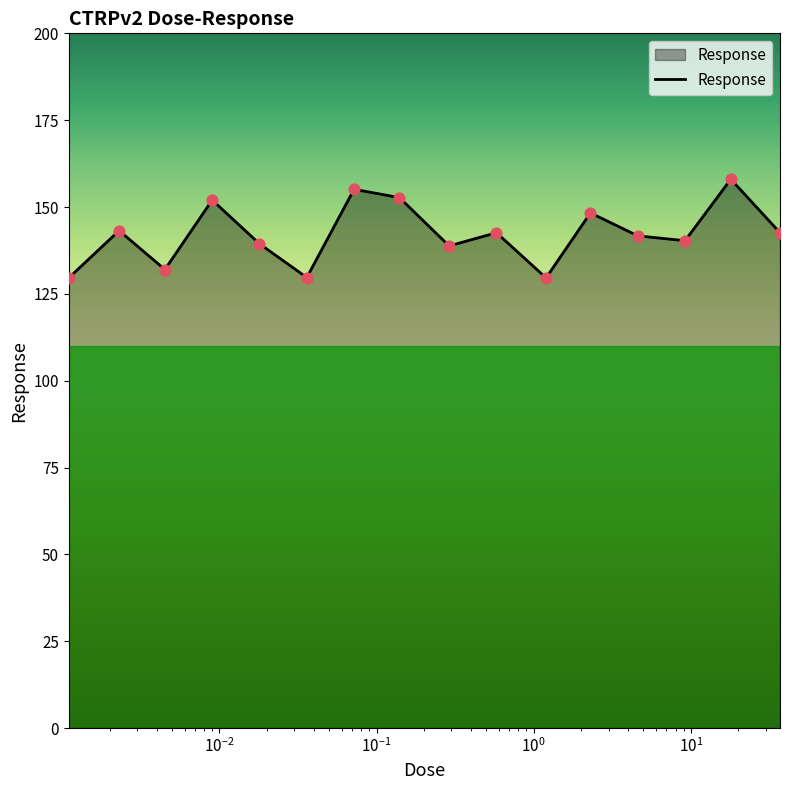

What is the difference between the maximum and minimum values?

28.4